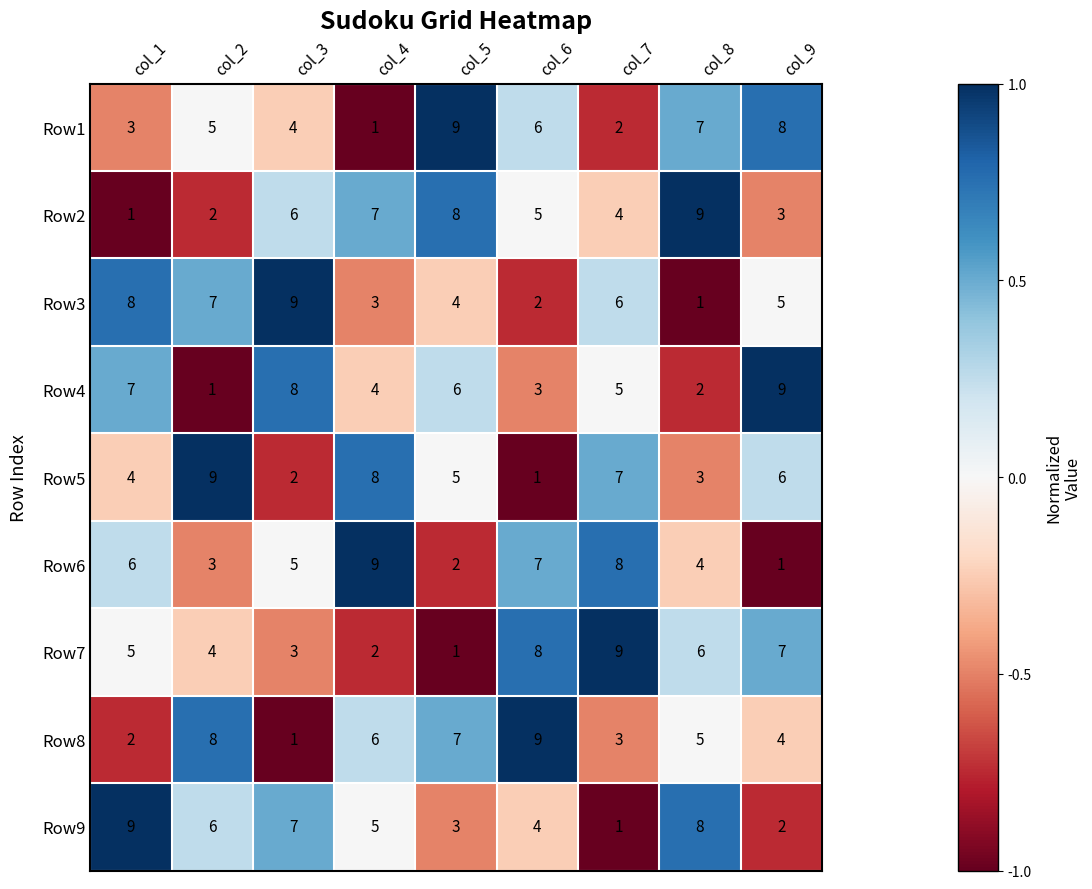

What is the highest value of the Row8 series?

9